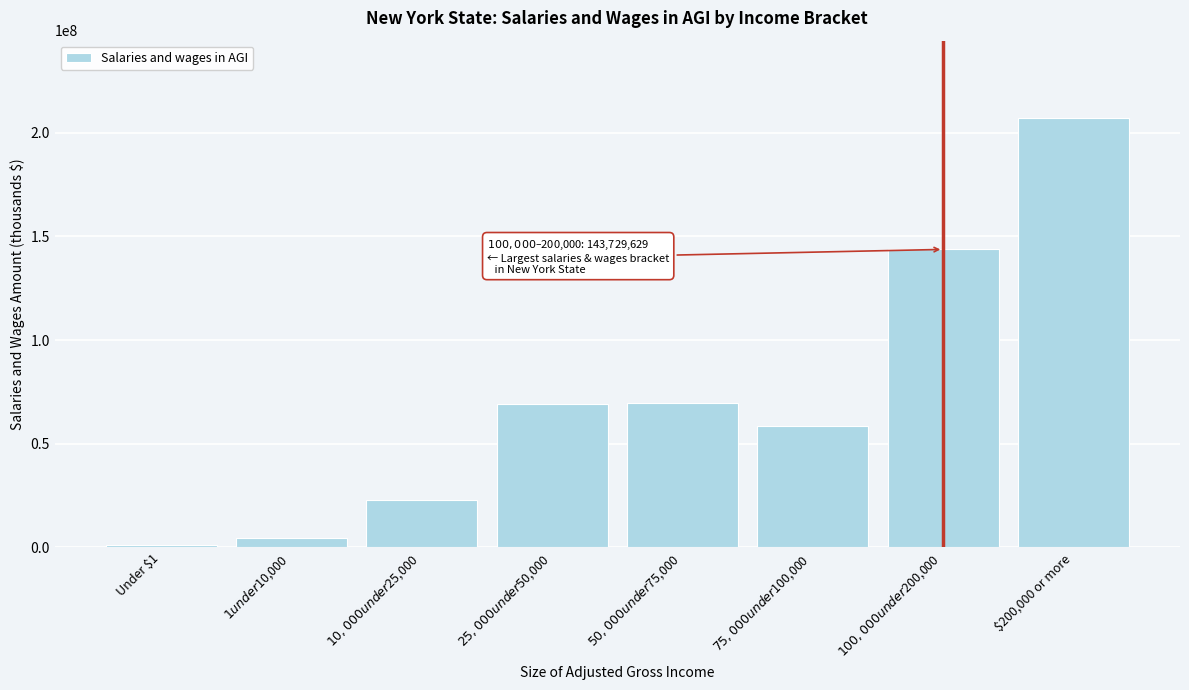

What is the average value?

72133727